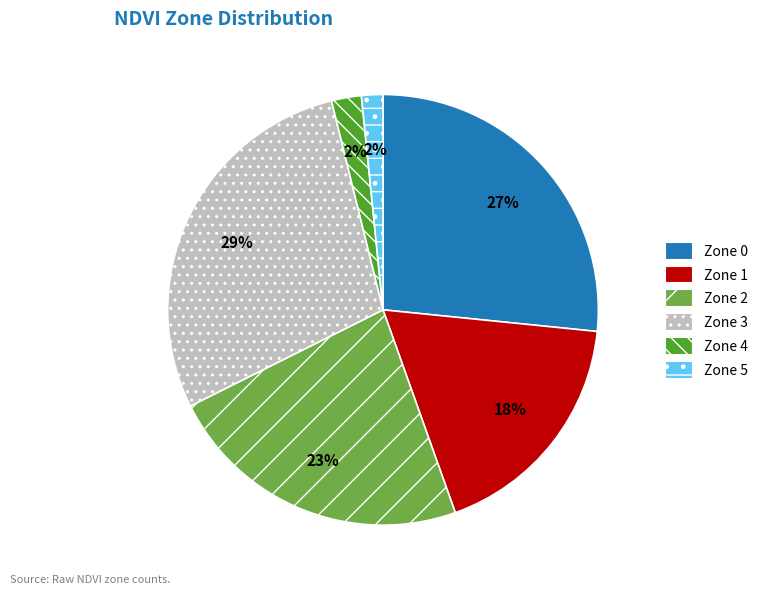

How many segments does this pie chart have?

6